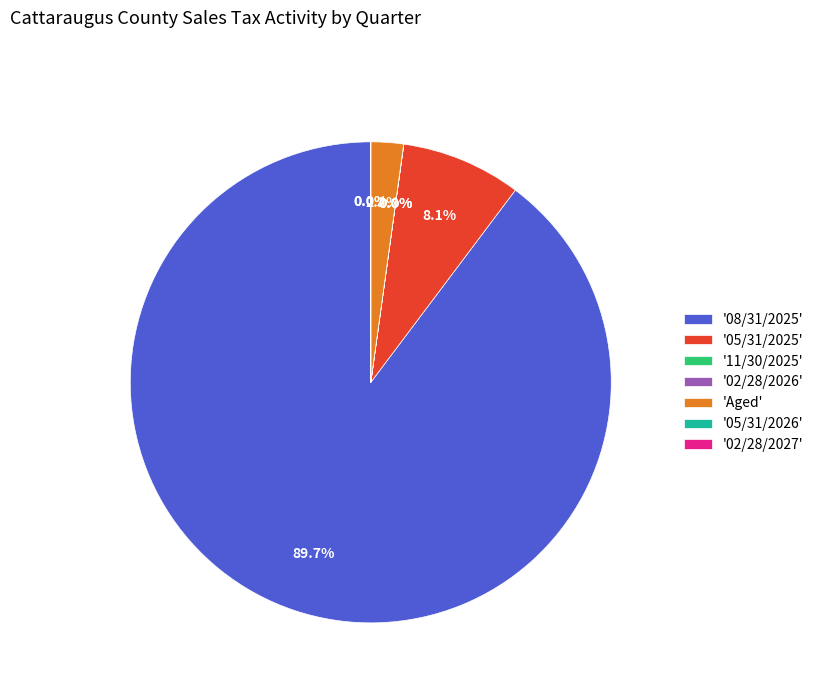

To the nearest percent, what is the difference between the largest and smallest slice percentages?

90%